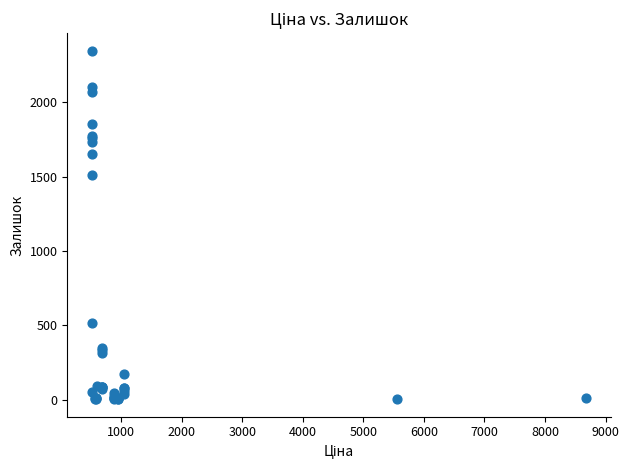

What Y value in the scatter plot is closest to 1174?

1508